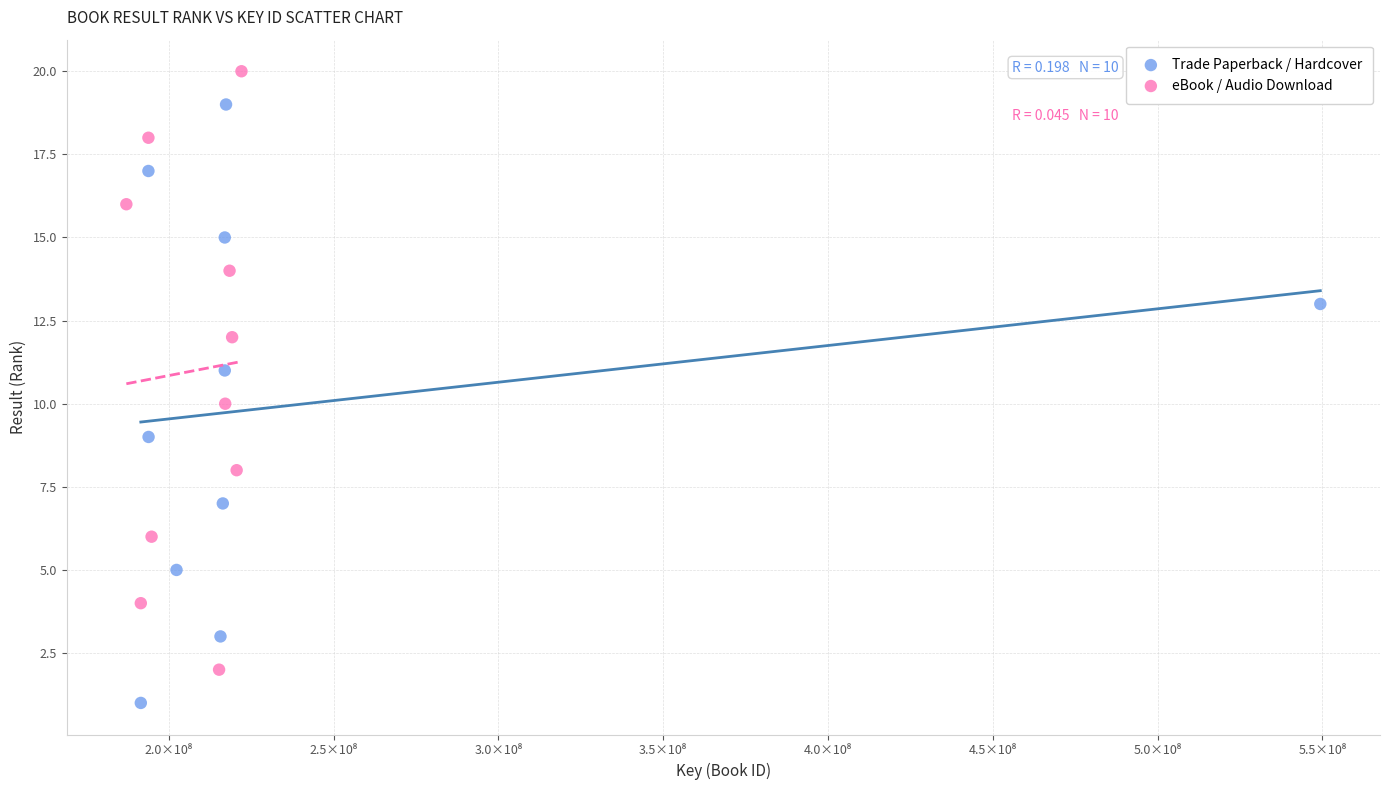

What are all the series names shown in the legend?

Trade Paperback / Hardcover, eBook / Audio Download